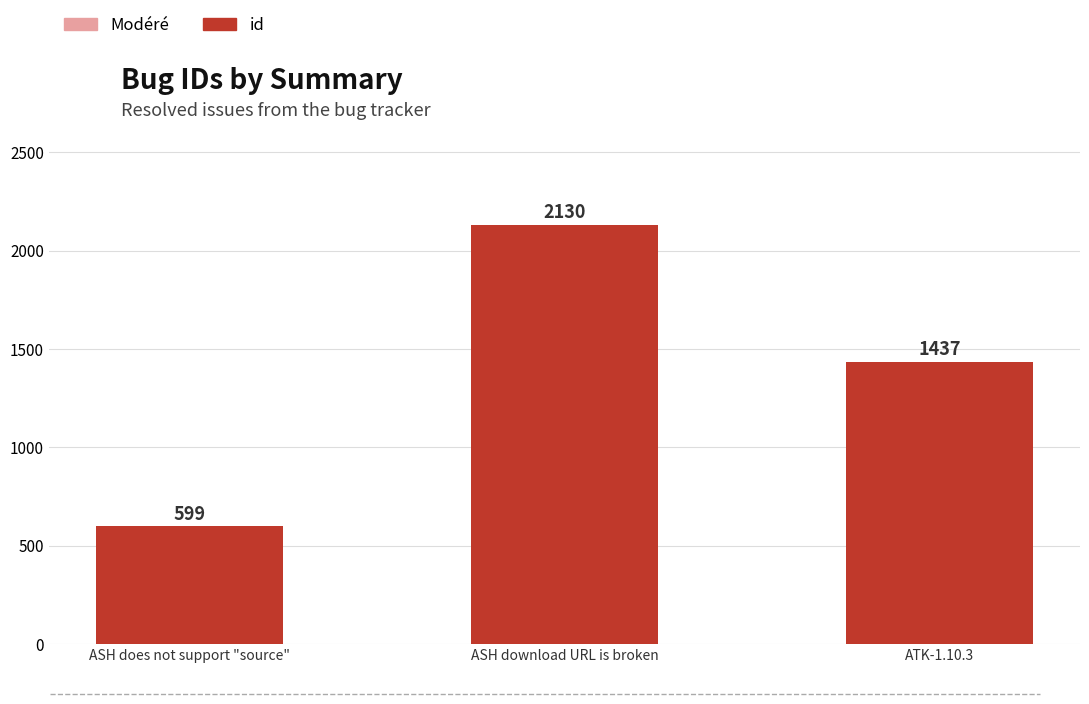

Reading left to right, transcribe all the data shown in this chart.

Modéré: ASH does not support "source"=239.6	ASH download URL is broken=852.0	ATK-1.10.3=574.8
id: ASH does not support "source"=599.0	ASH download URL is broken=2130.0	ATK-1.10.3=1437.0